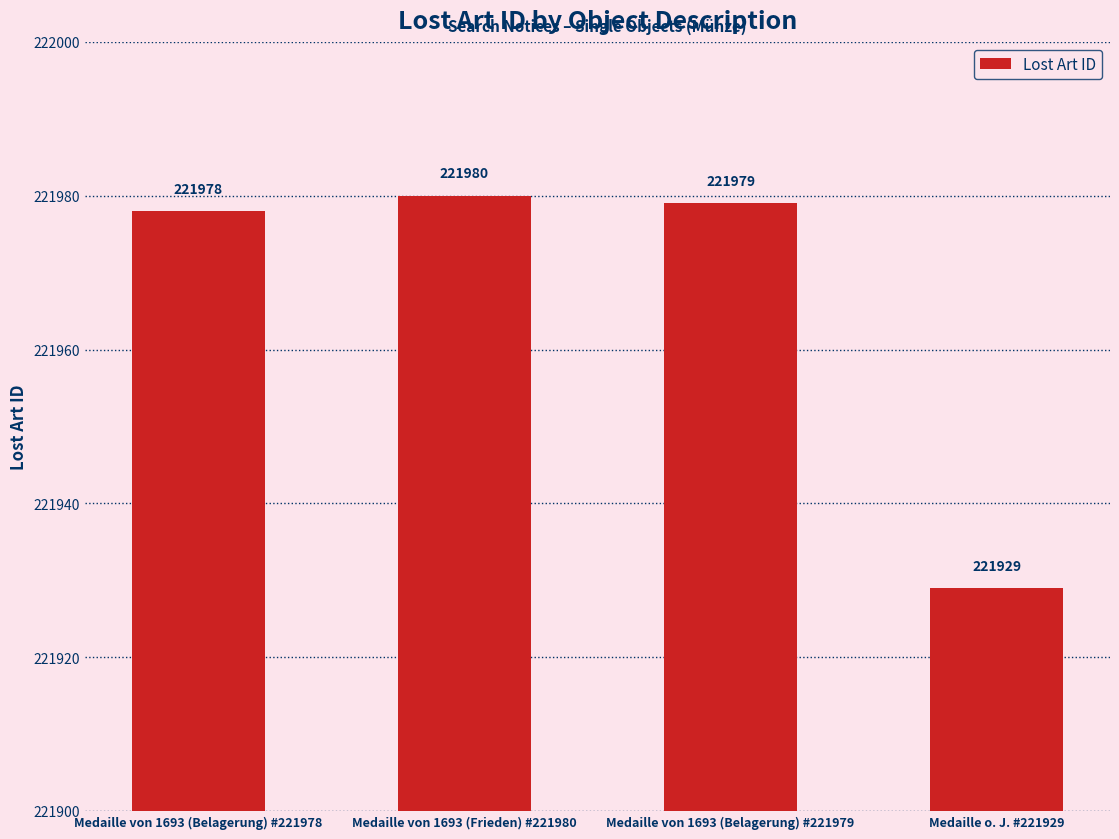

What is the smallest value displayed?

221929